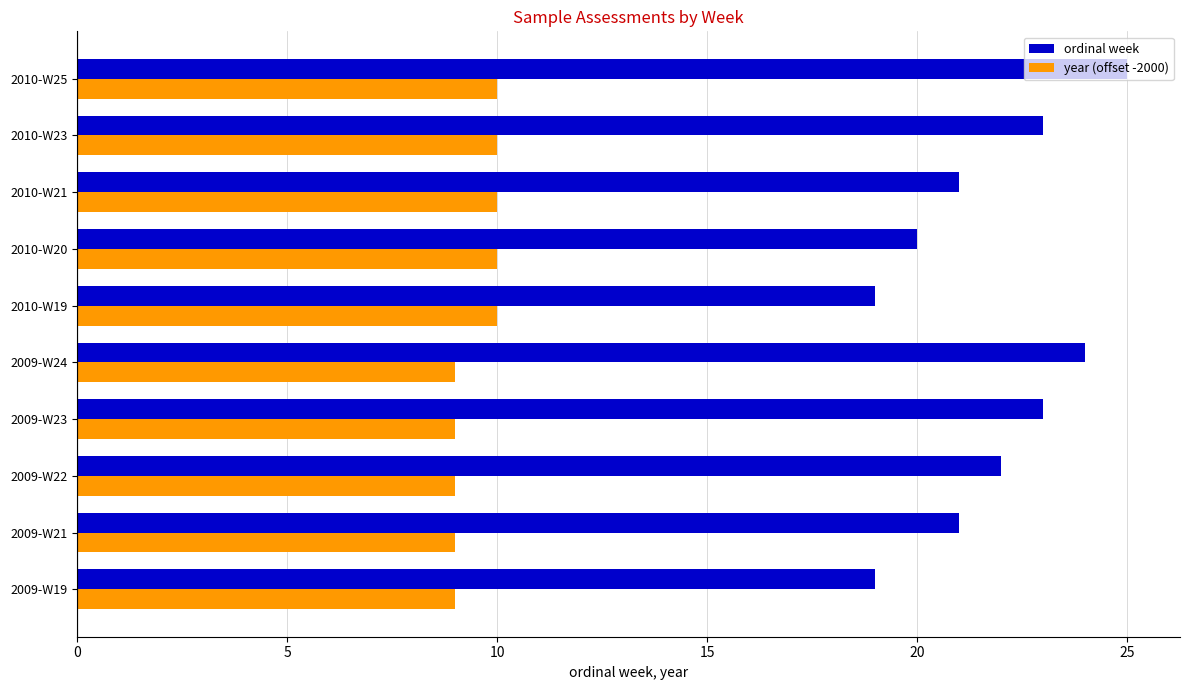

Which series has the widest spread of values?

ordinal week